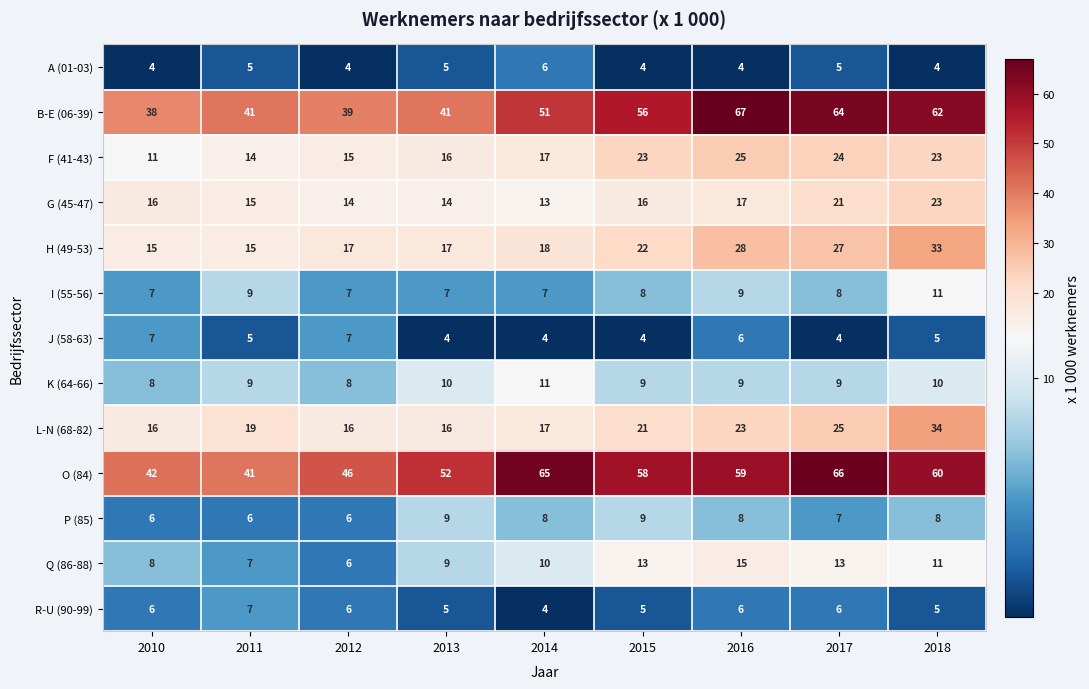

What is the total value across all series at 2013?

205